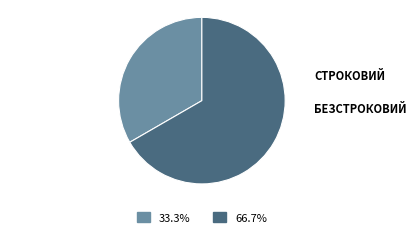

Is there a majority slice in this chart?

Yes